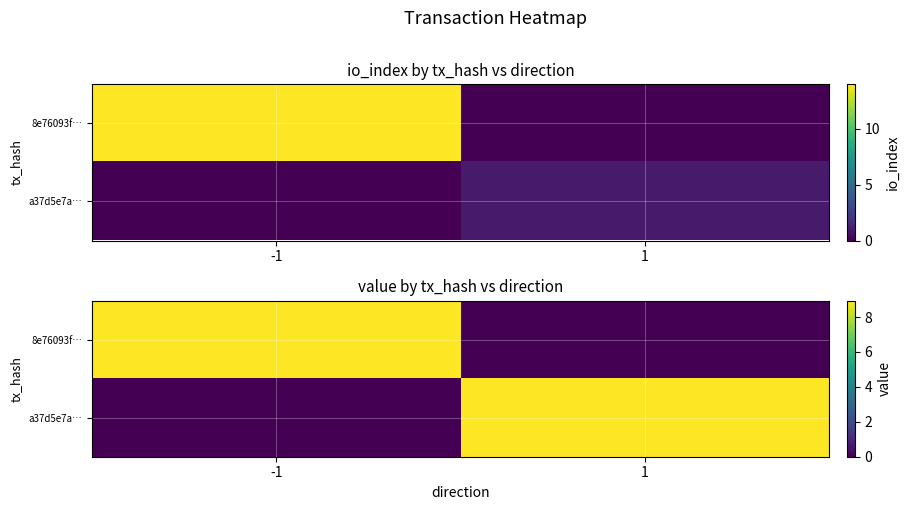

True or false: a37d5e7a… has a value of 13.2 at 1.

False